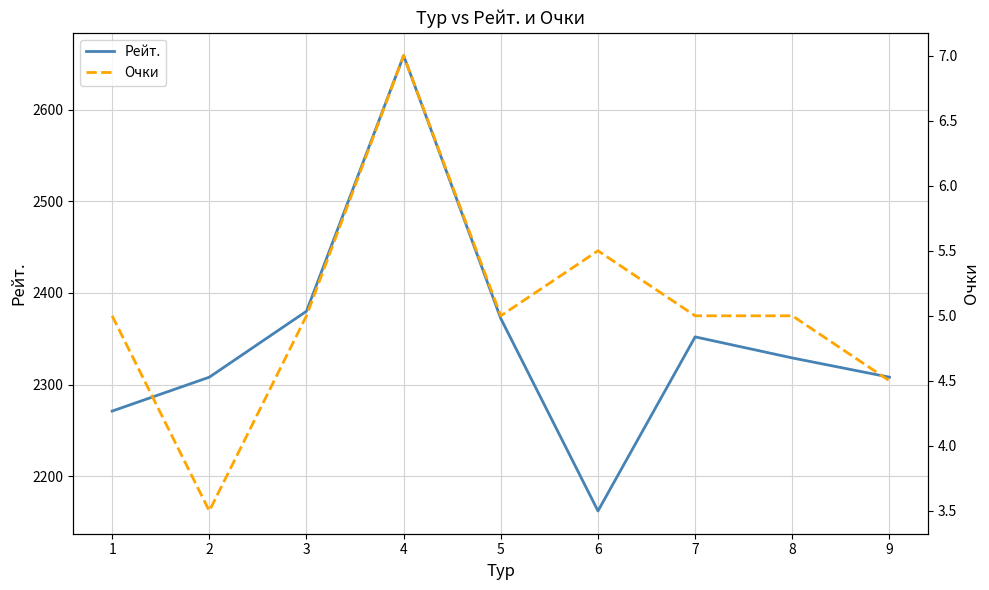

Rank the series by their maximum value, from highest to lowest.

Рейт., Очки